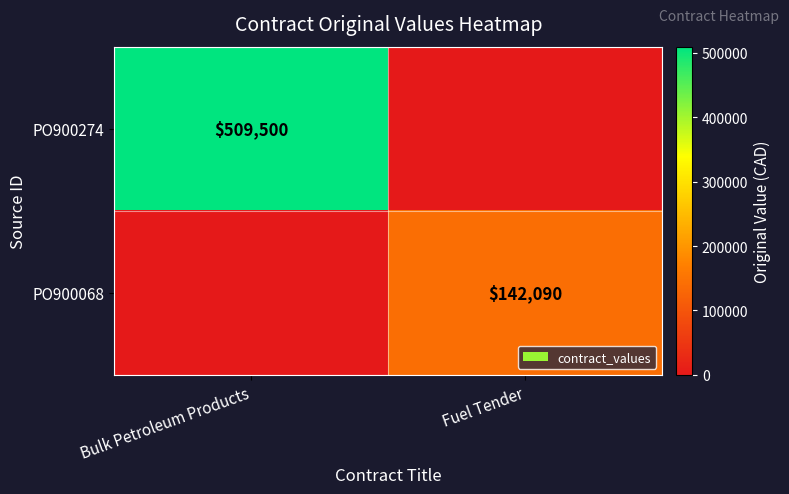

What is the sum of all PO900274 values?

509500.0